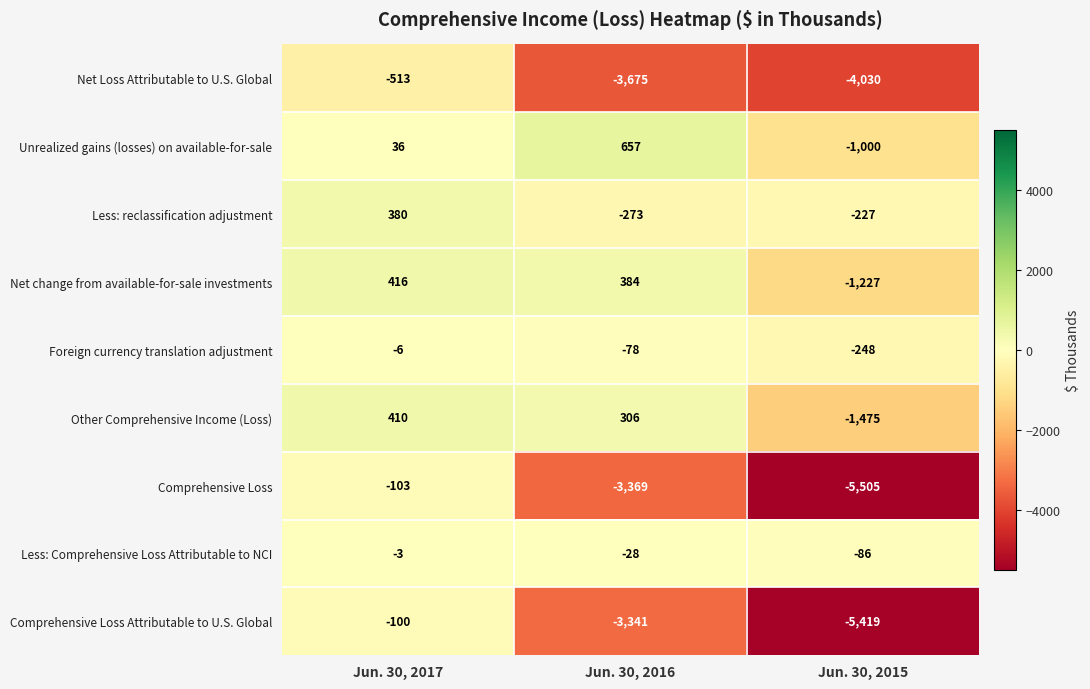

Which series has the largest total across all categories?

Less: Comprehensive Loss Attributable to NCI